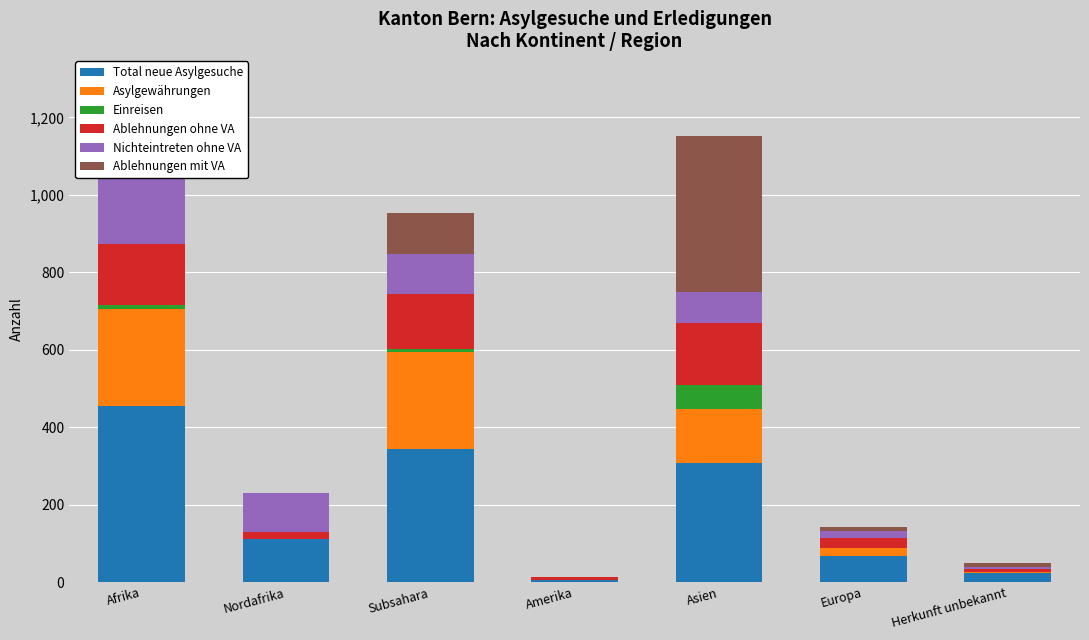

Rank the categories by Ablehnungen mit VA value from lowest to highest.

Nordafrika, Amerika, Europa, Herkunft unbekannt, Afrika, Subsahara, Asien